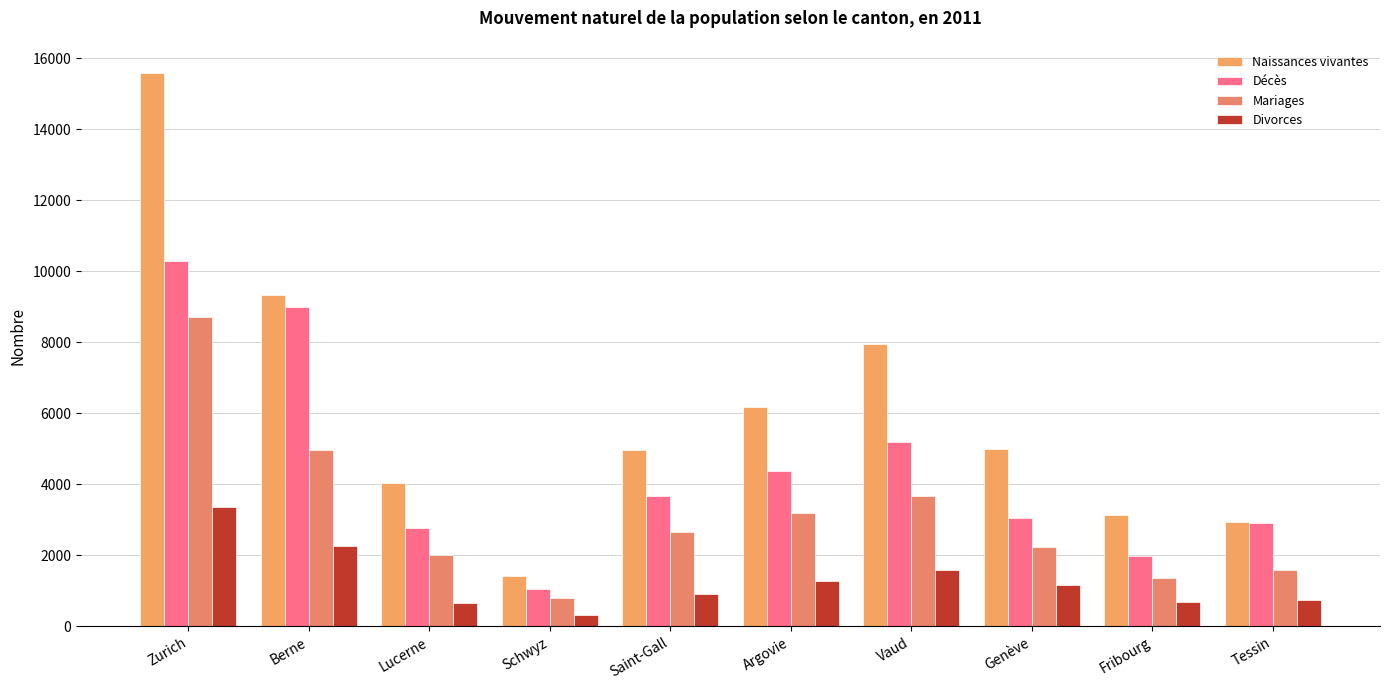

Is it true that Naissances vivantes equals 15592 at Zurich?

True